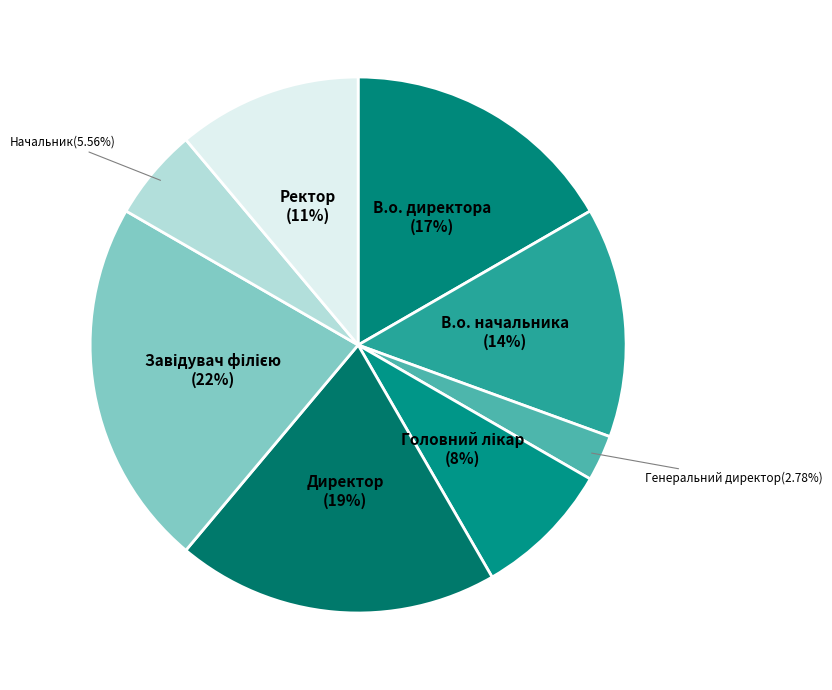

Count the number of slices in the pie.

8